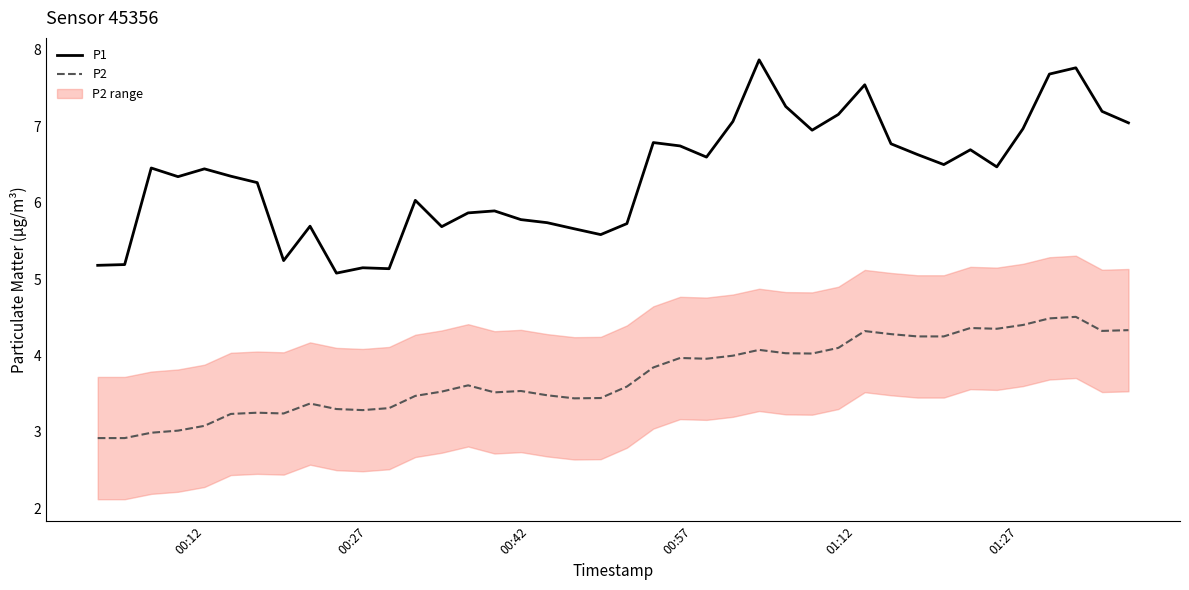

Which series has the widest spread of values?

P1